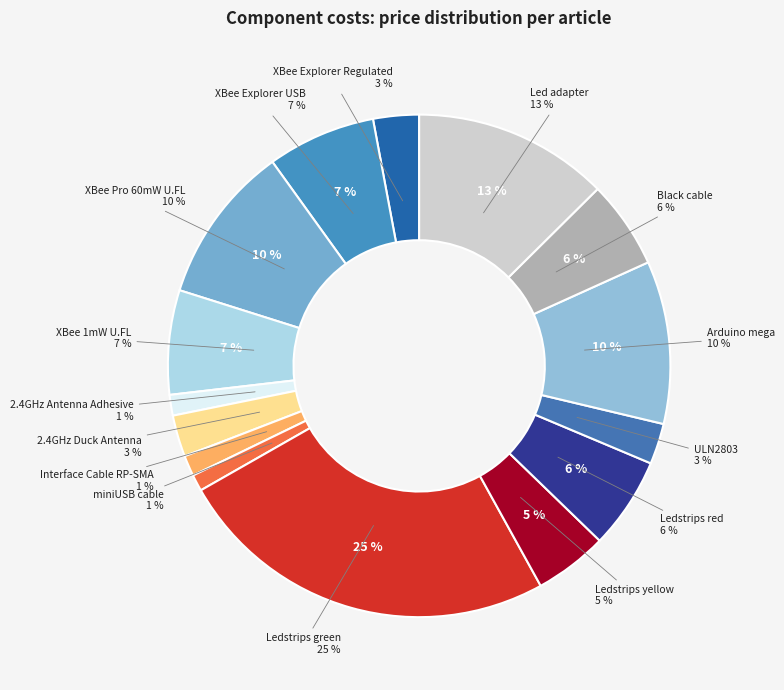

To the nearest percent, what is the average slice percentage?

7%